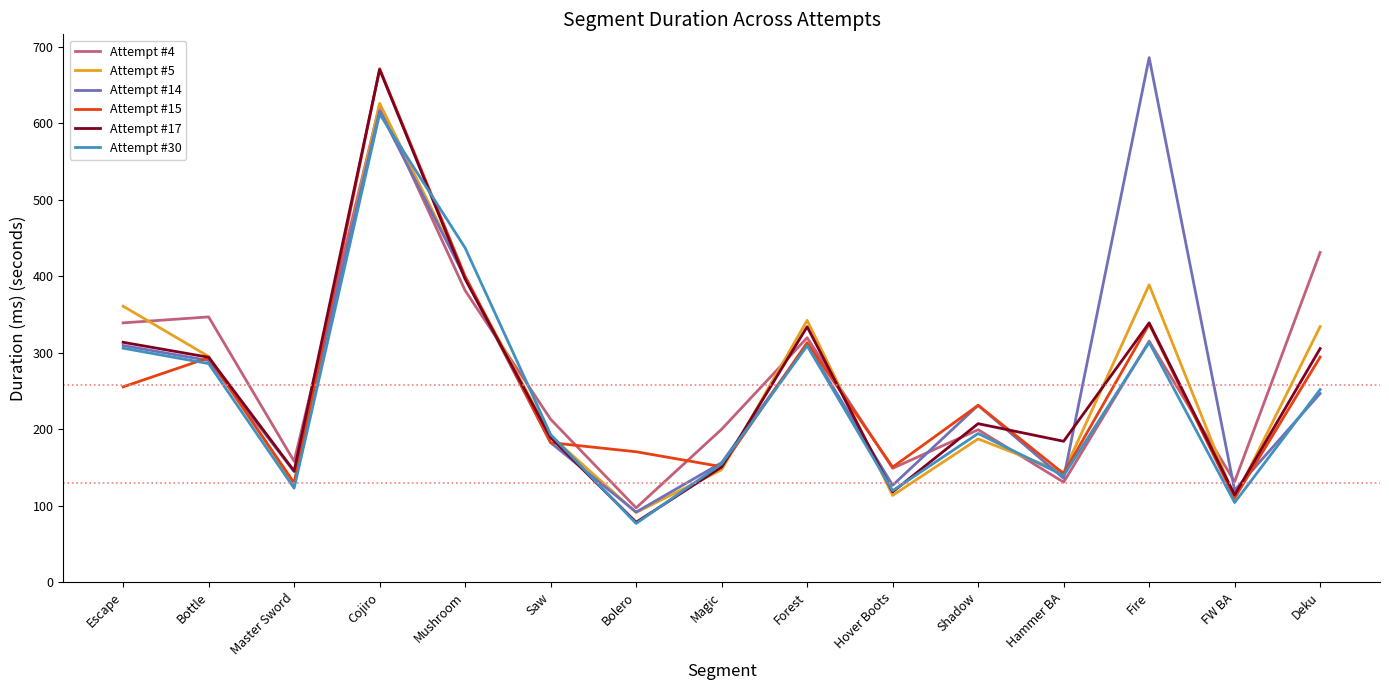

At which label does Attempt #30 first exceed 194?

Escape